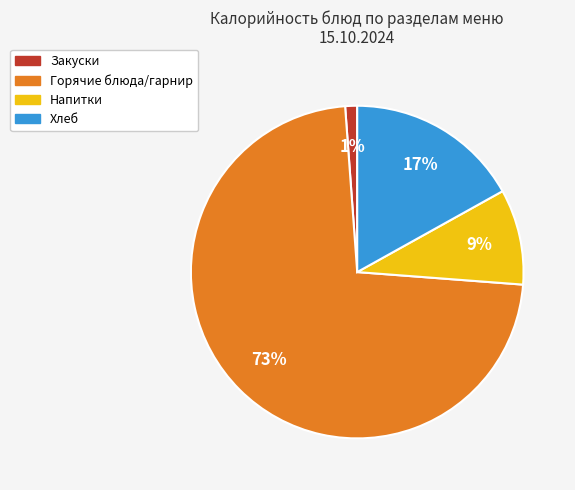

Is there any slice that represents more than half of the pie?

Yes